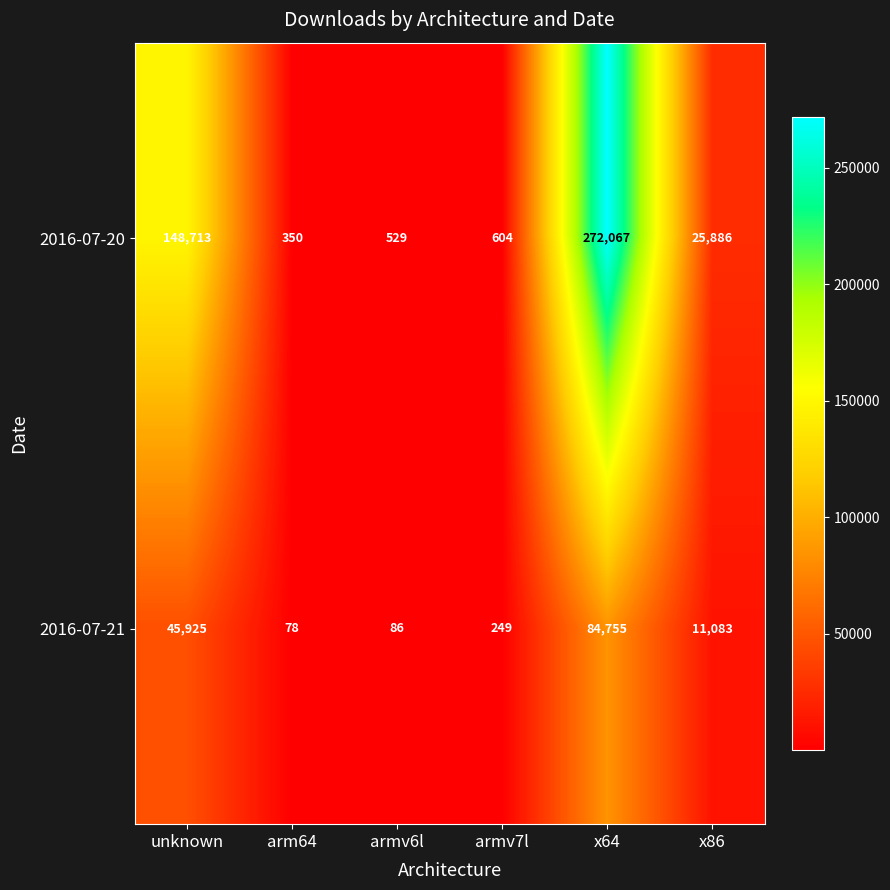

What is the maximum value shown in the chart?

272067